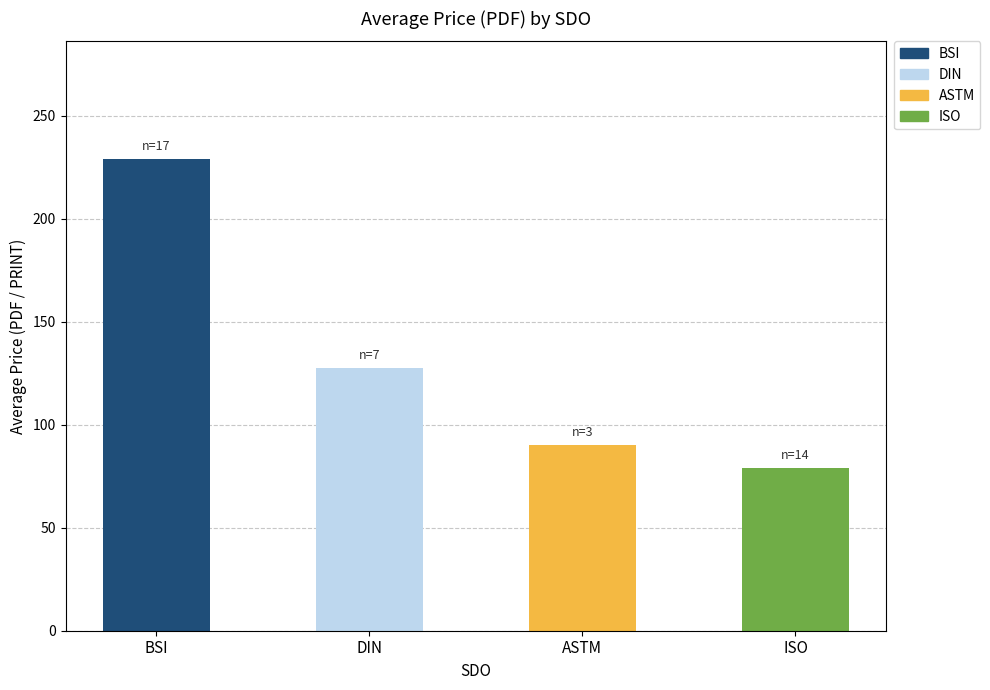

At which label is Price (PDF) closest to 139?

DIN